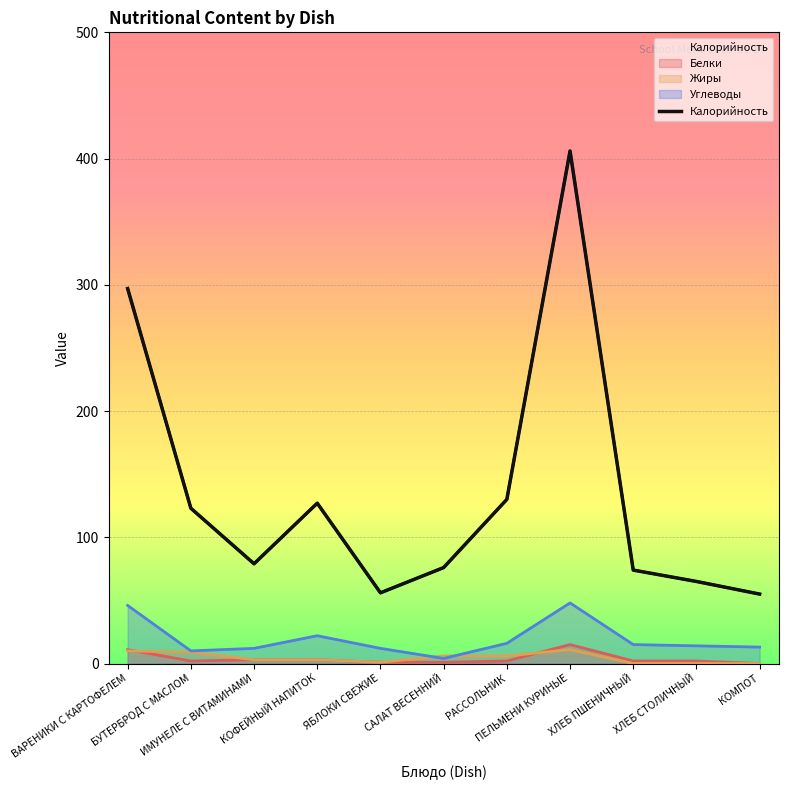

How many interior local peaks does the Углеводы series have?

2